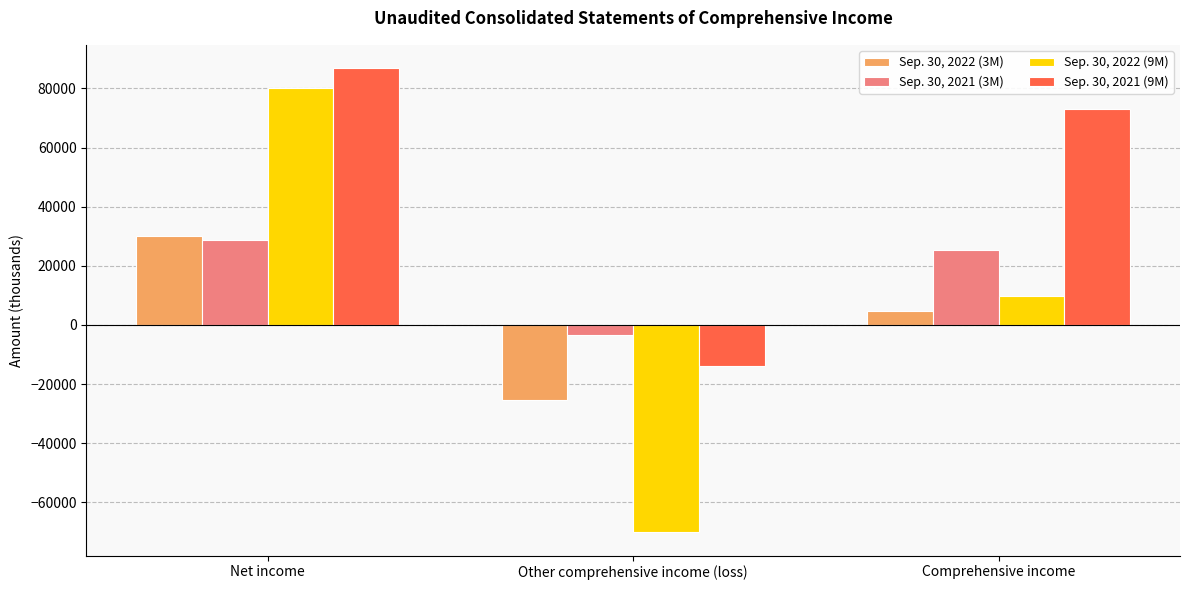

Rank the series at Other comprehensive income (loss) from lowest to highest value.

Sep. 30, 2022 (9M), Sep. 30, 2022 (3M), Sep. 30, 2021 (9M), Sep. 30, 2021 (3M)